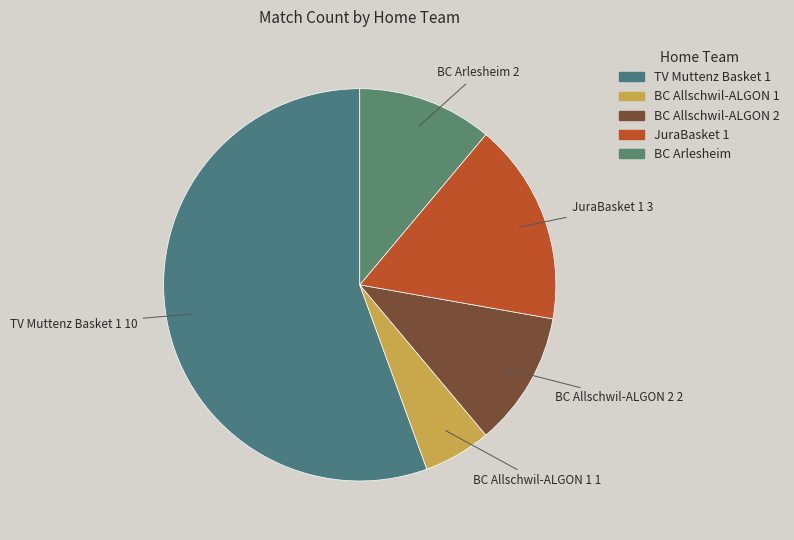

Is the sum of BC Allschwil-ALGON 1 and JuraBasket 1 greater than half?

No